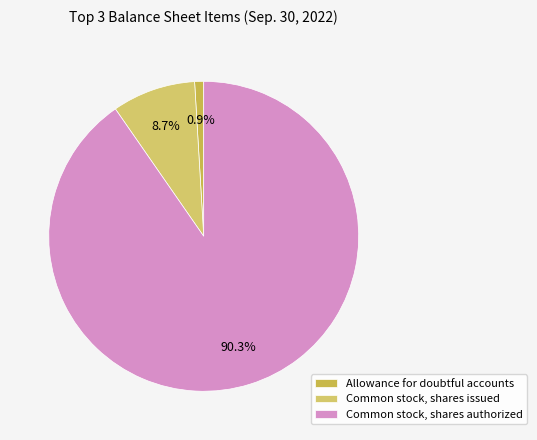

Is it true that Common stock, shares issued is 21% of the pie?

False